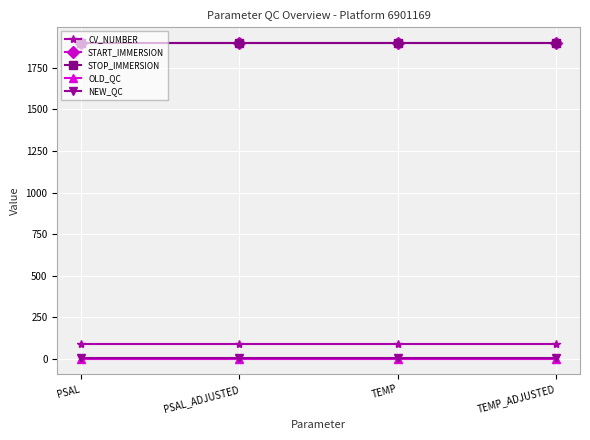

Where is CV_NUMBER nearest to the value 90?

PSAL